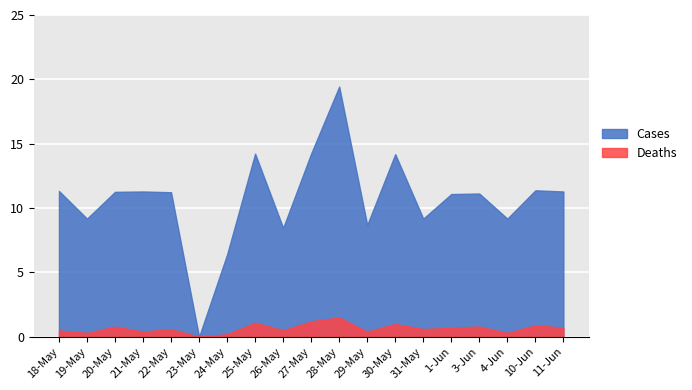

How many data points in Deaths are above 0?

18